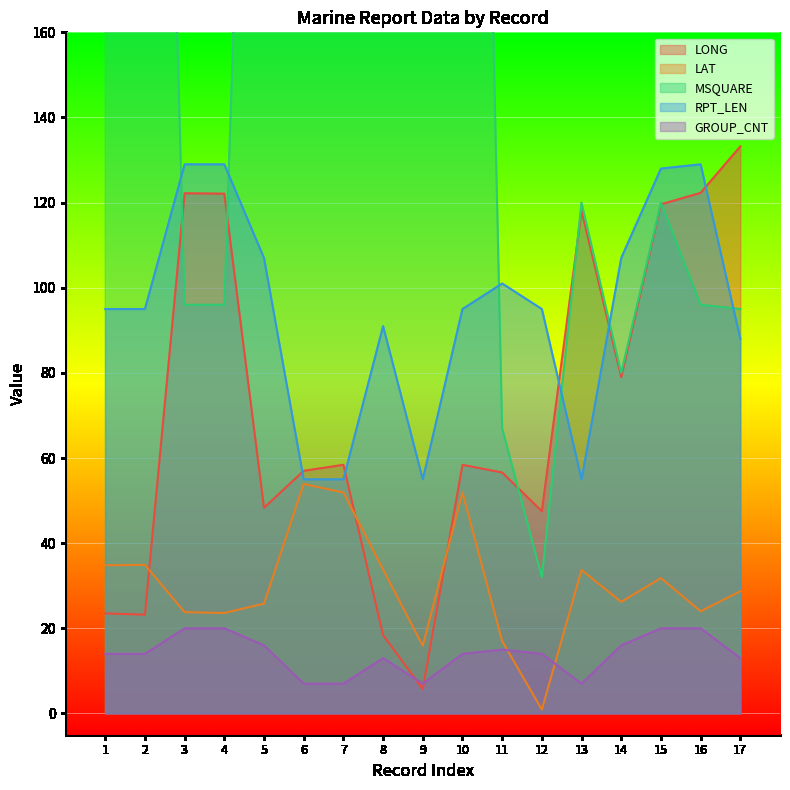

How many interior local peaks does the GROUP_CNT series have?

2